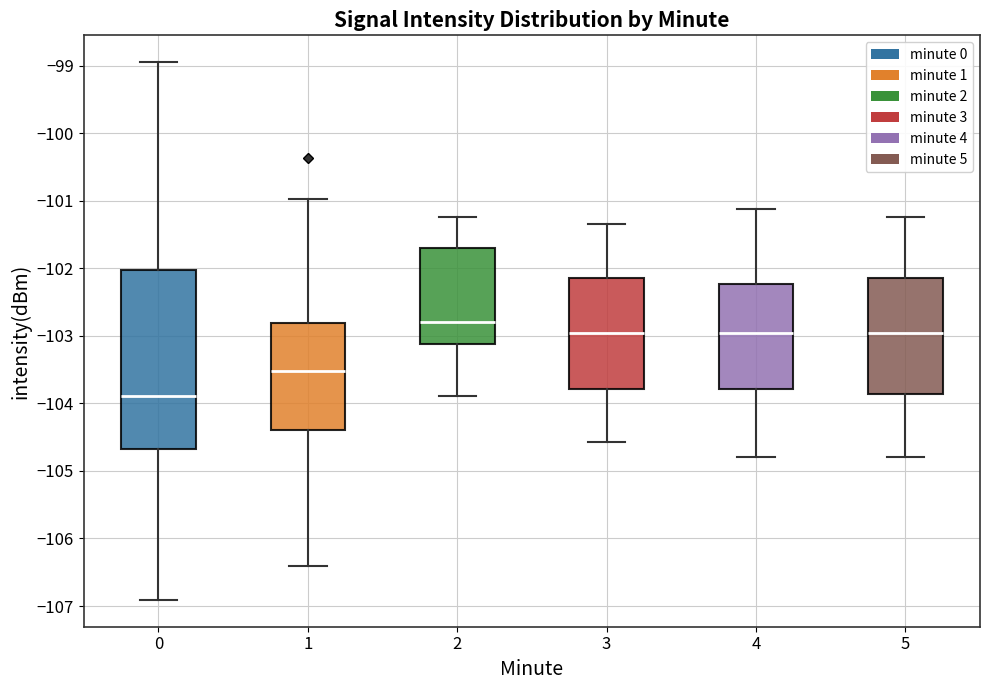

Which box's median line is the lowest?

0